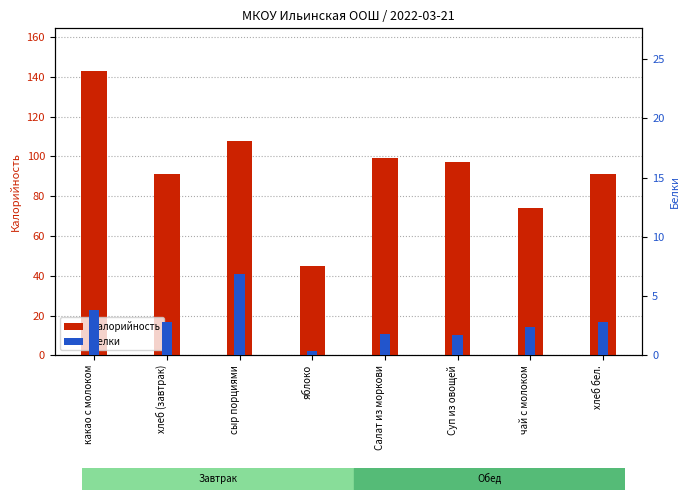

How many groups of bars are there?

8